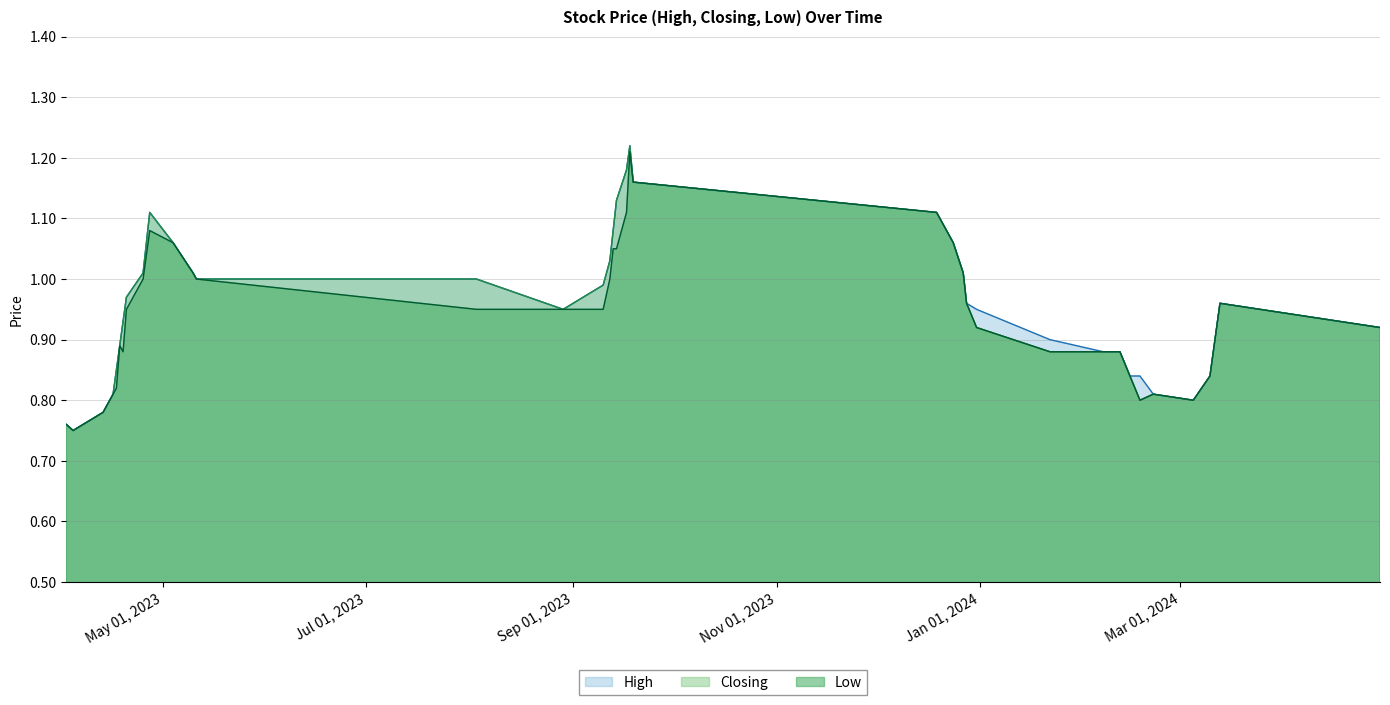

What is the value of the Low point at the 19th from the left?

1.2